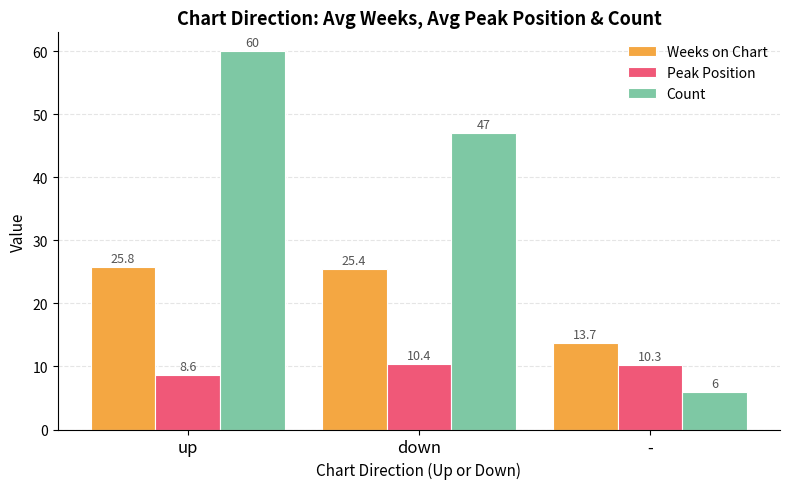

How many categories are shown in the chart?

3